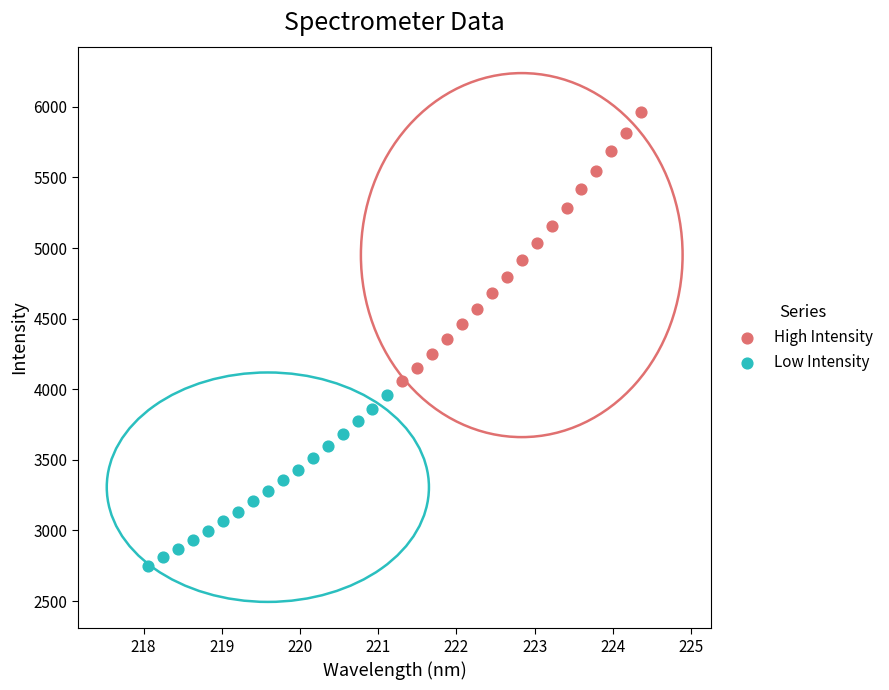

Which series has the largest Y range (max minus min)?

High Intensity